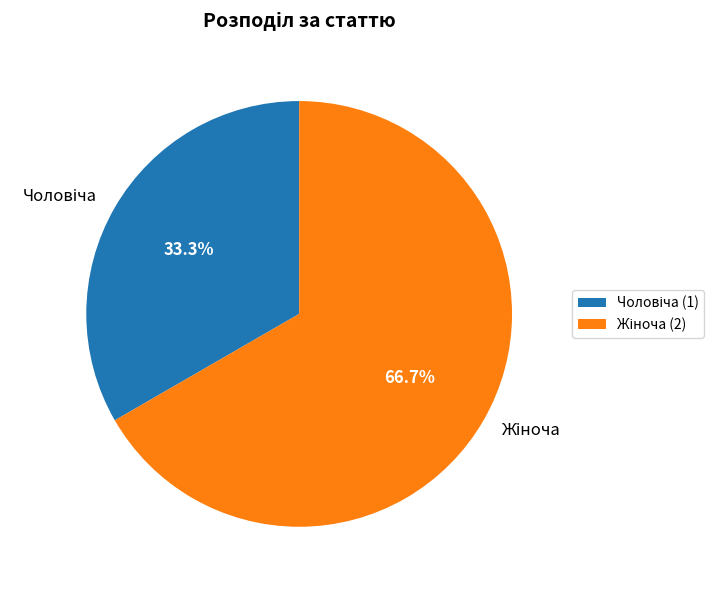

Is there any slice that represents more than half of the pie?

Yes